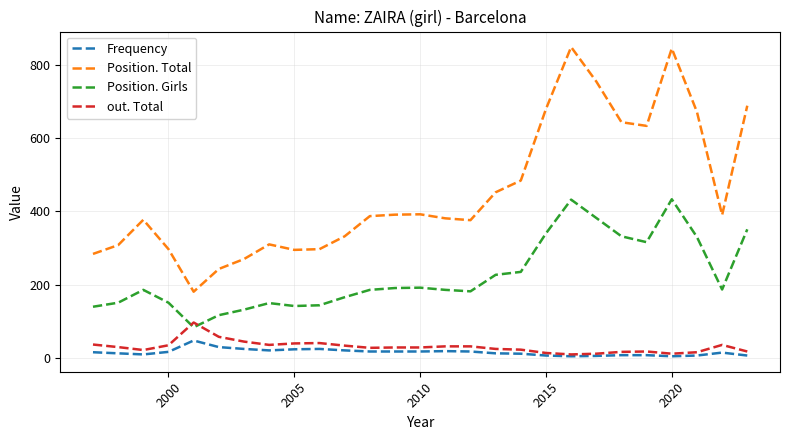

Which series has the largest total across all categories?

Position. Total